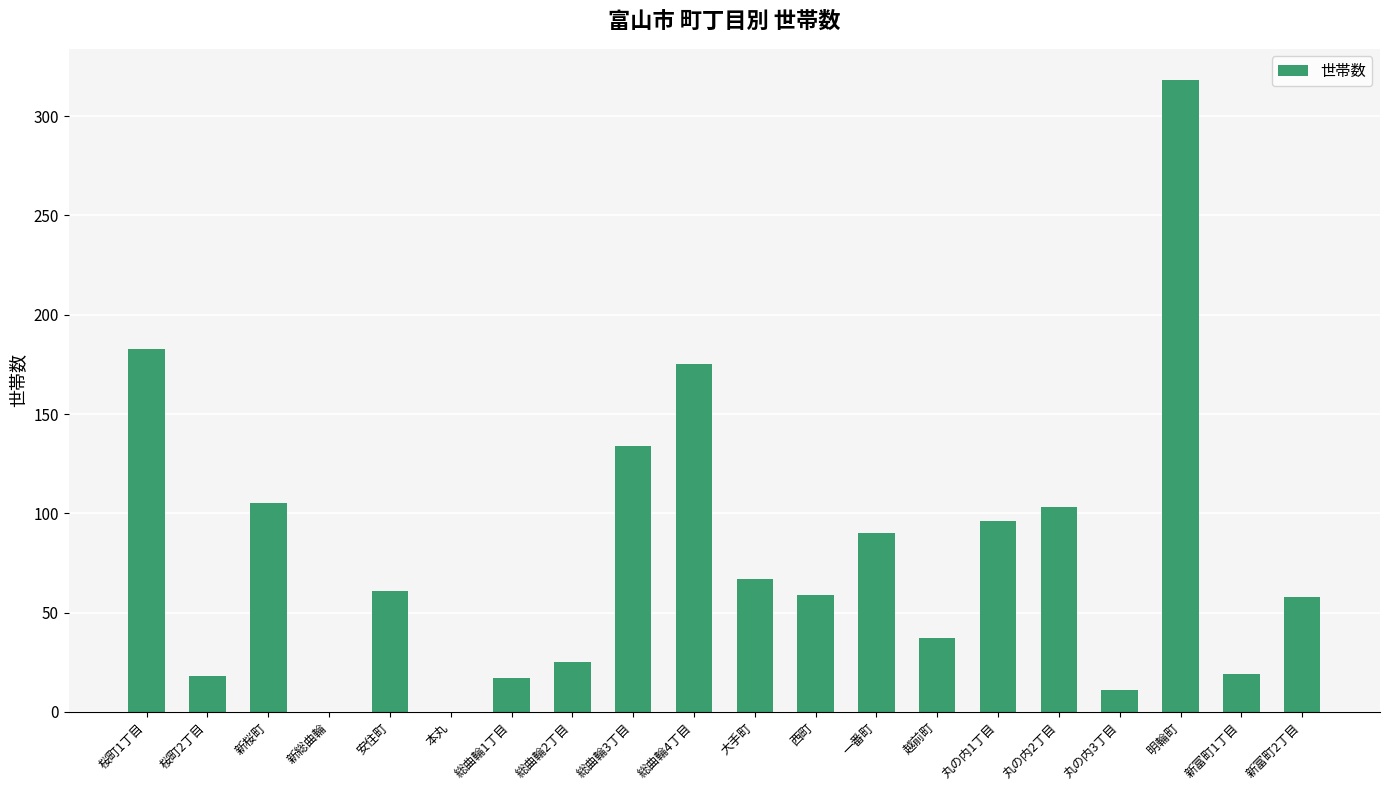

Which has a higher value, 新総曲輪 or 総曲輪2丁目?

総曲輪2丁目